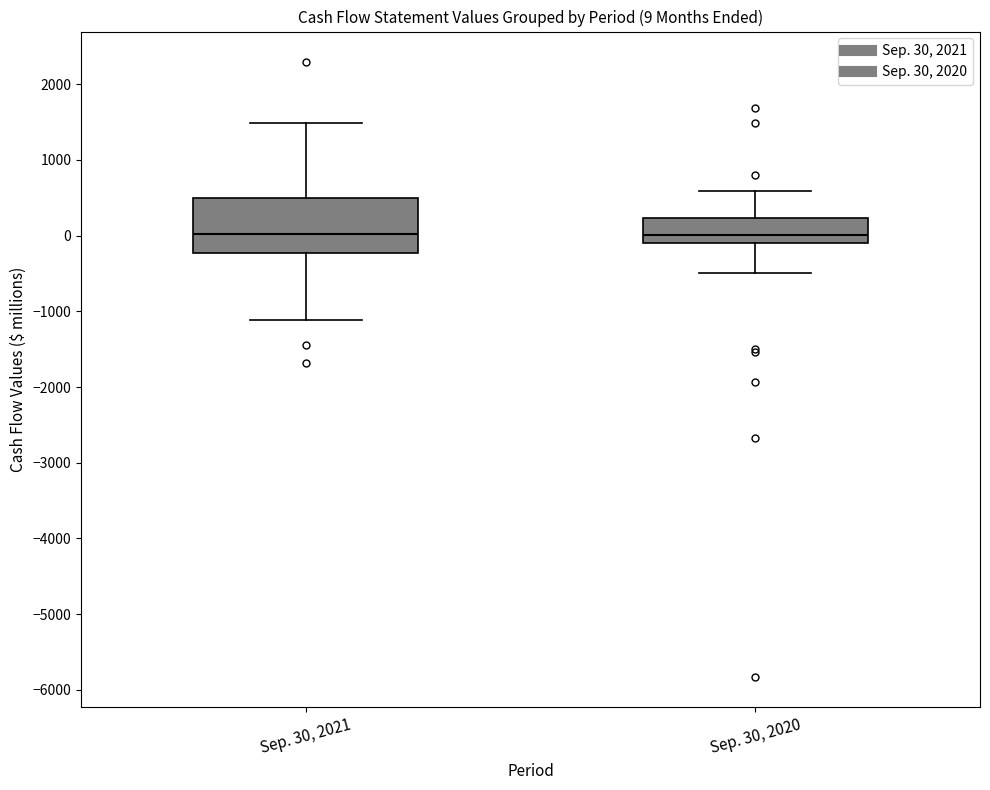

Which box is the tallest, from its lower edge to its upper edge?

Sep. 30, 2021